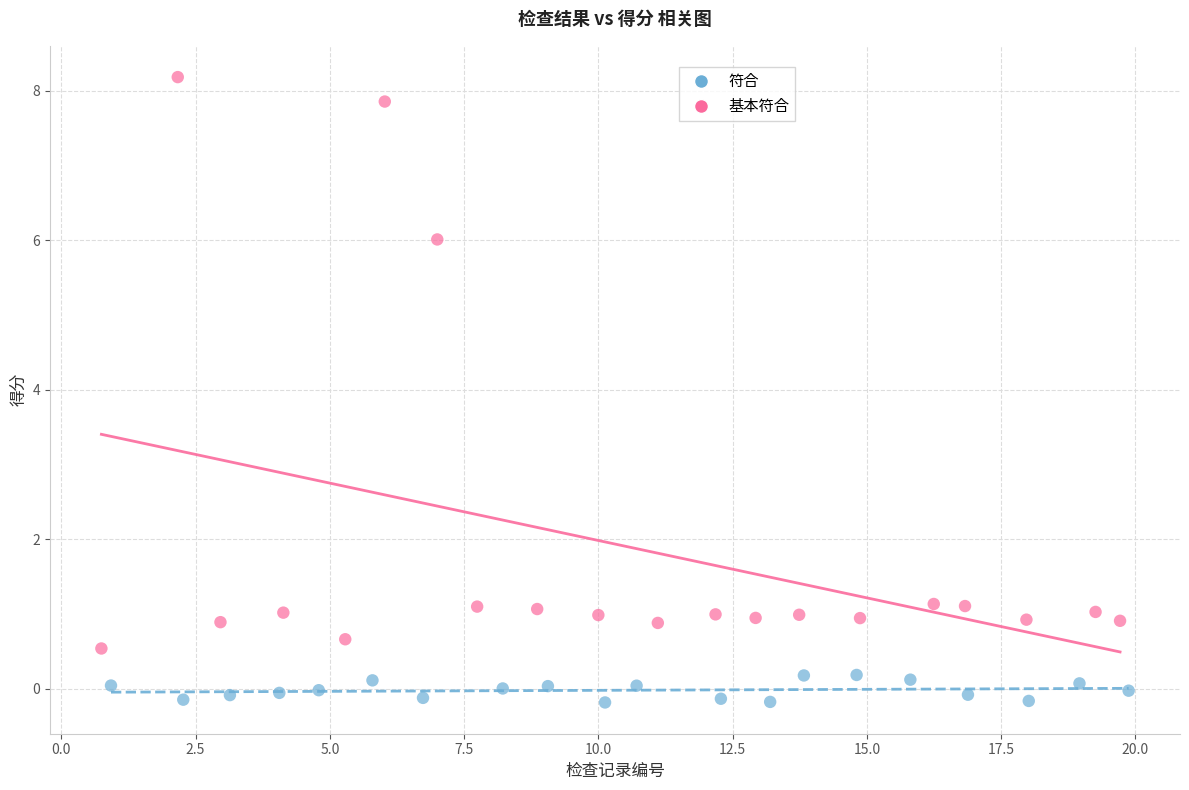

Which series contains the lowest Y value?

符合